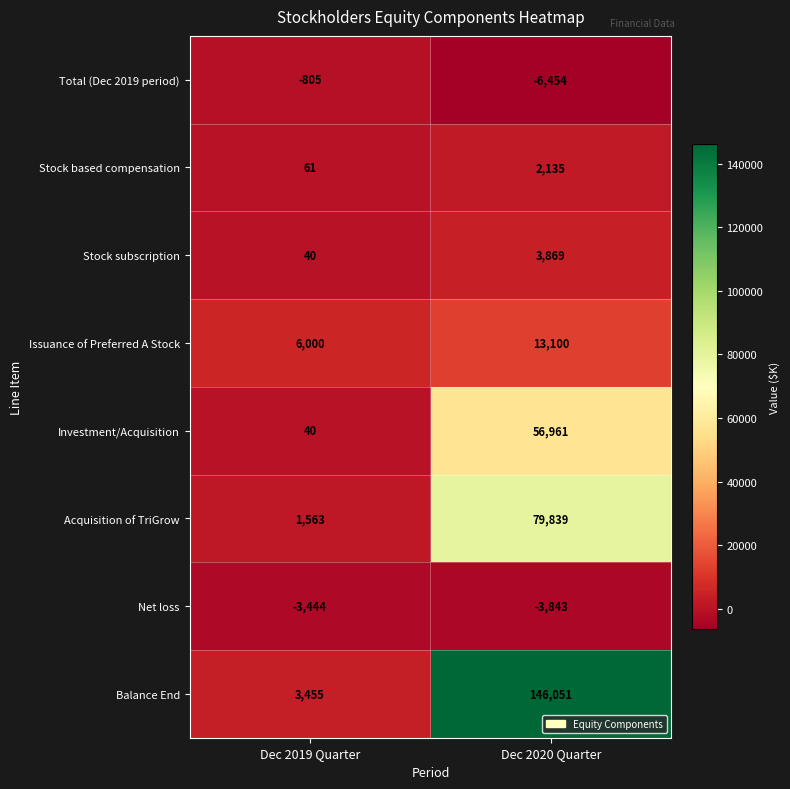

What is the approximate value of Issuance of Preferred A Stock at Dec 2019 Quarter?

6000